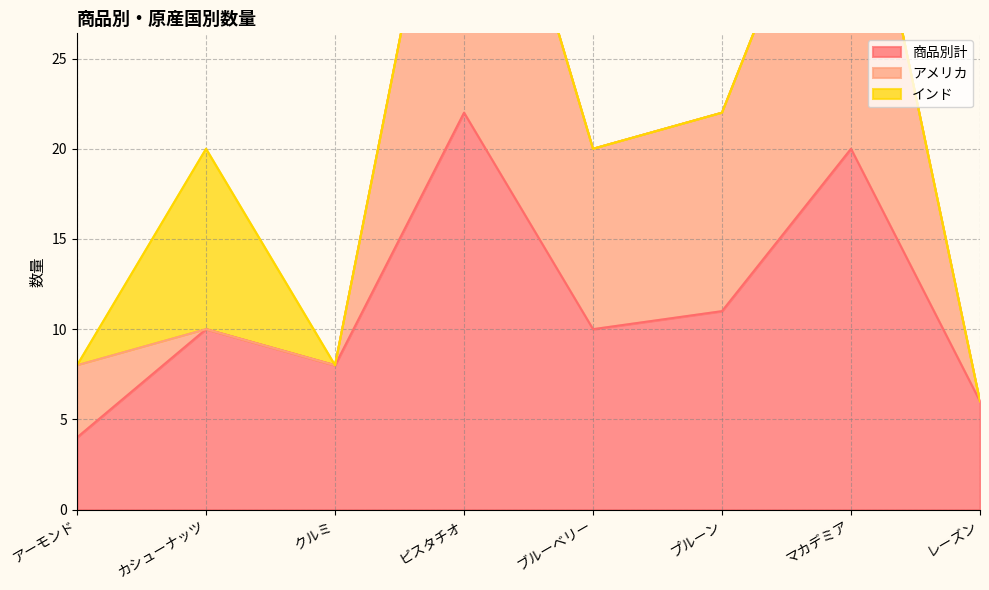

The value of 商品別計 at レーズン is 6. True or false?

True